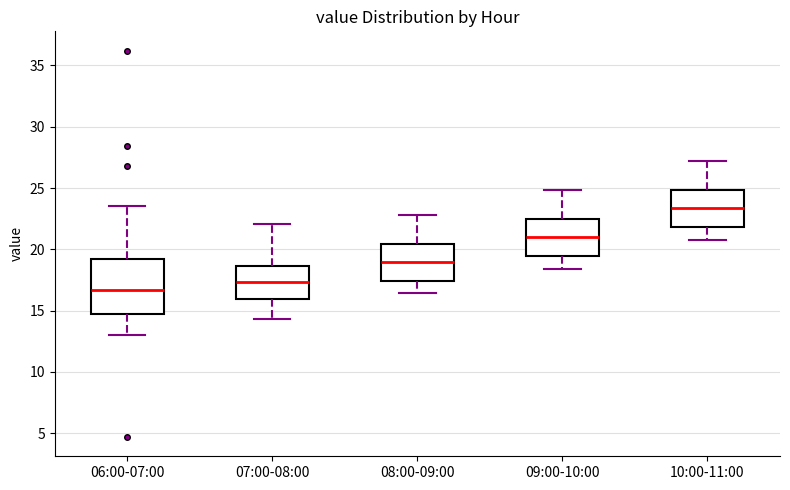

Which box's median line is the highest?

10:00-11:00